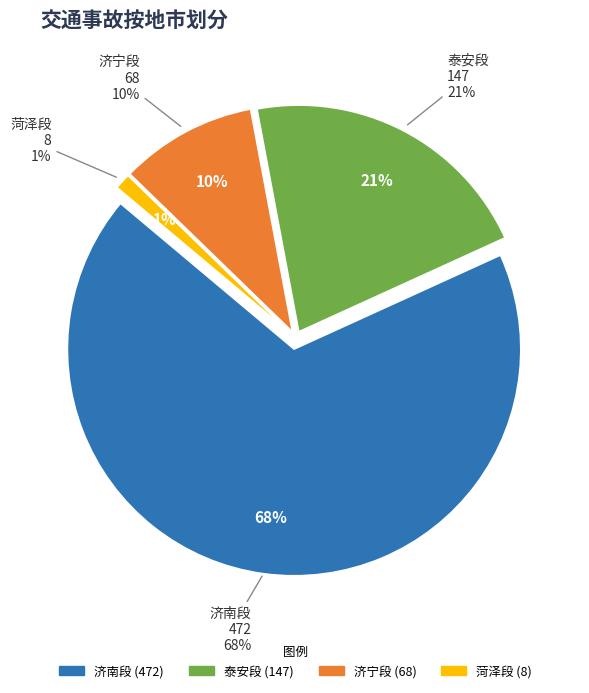

How much of the chart is everything except 济南段?

32.1%